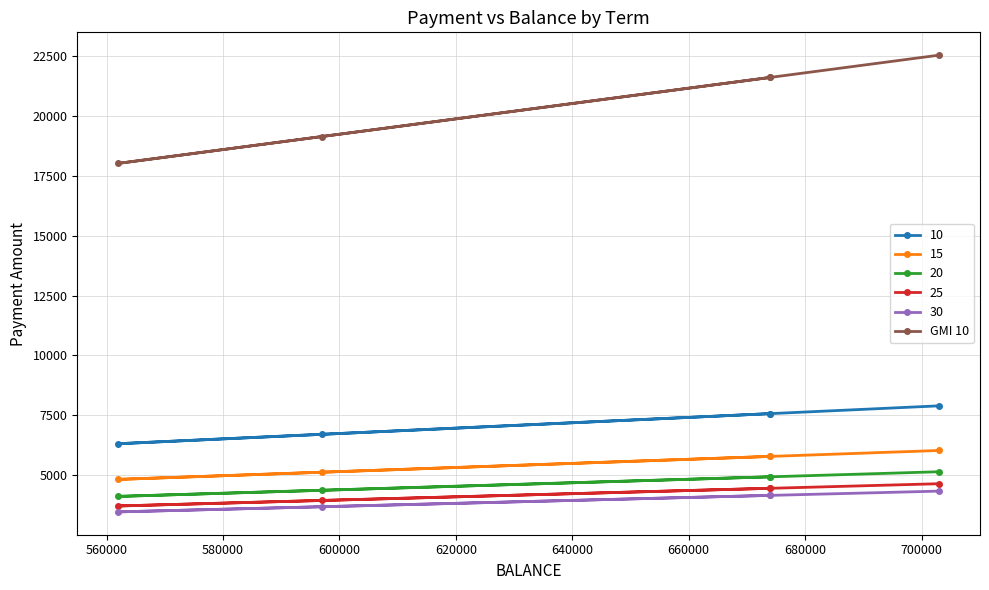

What is the maximum value shown in the chart?

22552.3